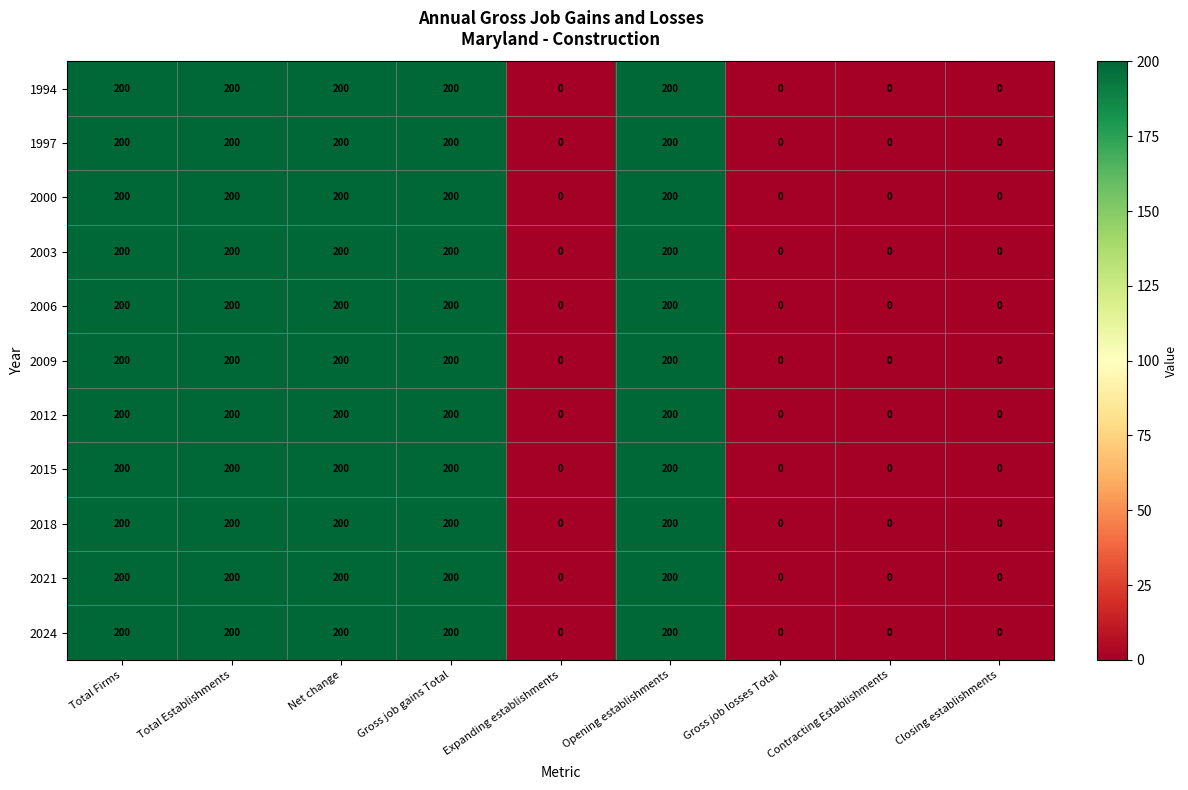

Is it true that 2024 equals 200 at Total Establishments?

True